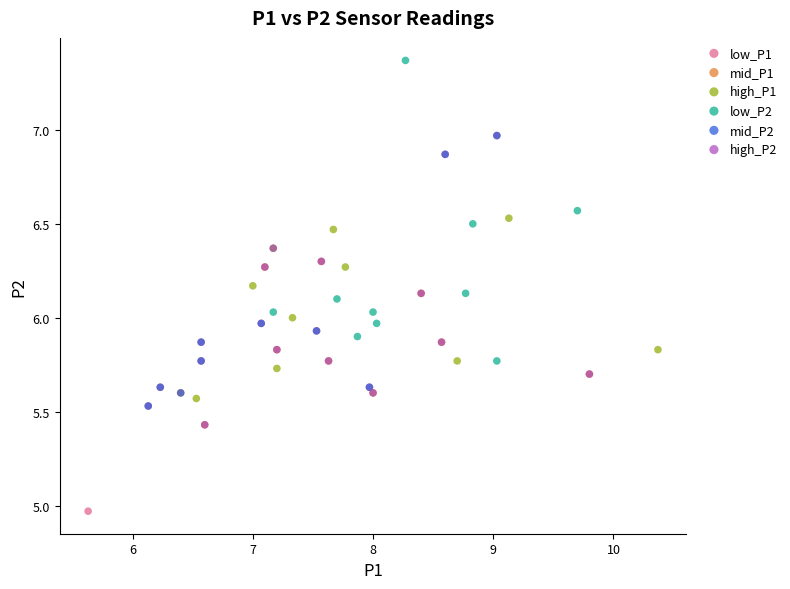

Which series reaches the minimum Y coordinate?

low_P1